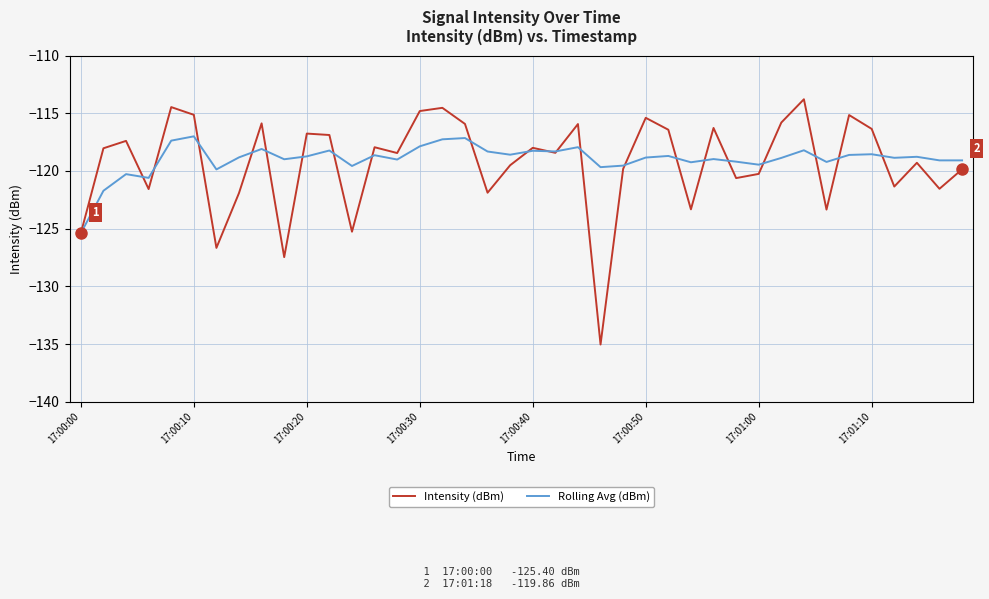

What is the highest value of the Rolling Avg (dBm) series?

-117.0